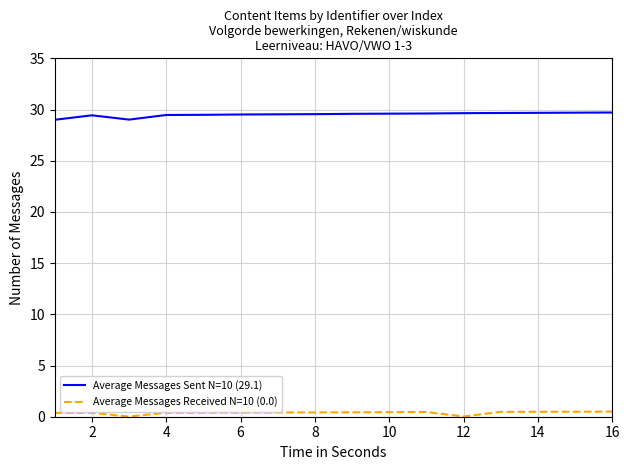

What is the highest value of the Average Messages Sent N=10 (29.1) series?

29.7